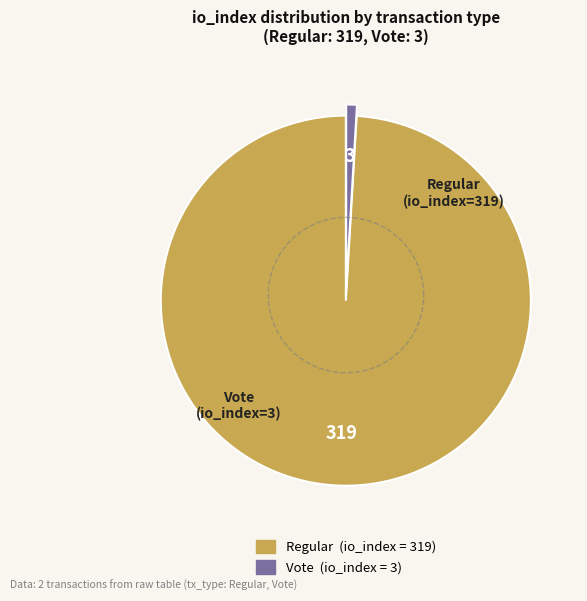

Rank the categories by value from lowest to highest.

Vote (io_index=3), Regular (io_index=319)